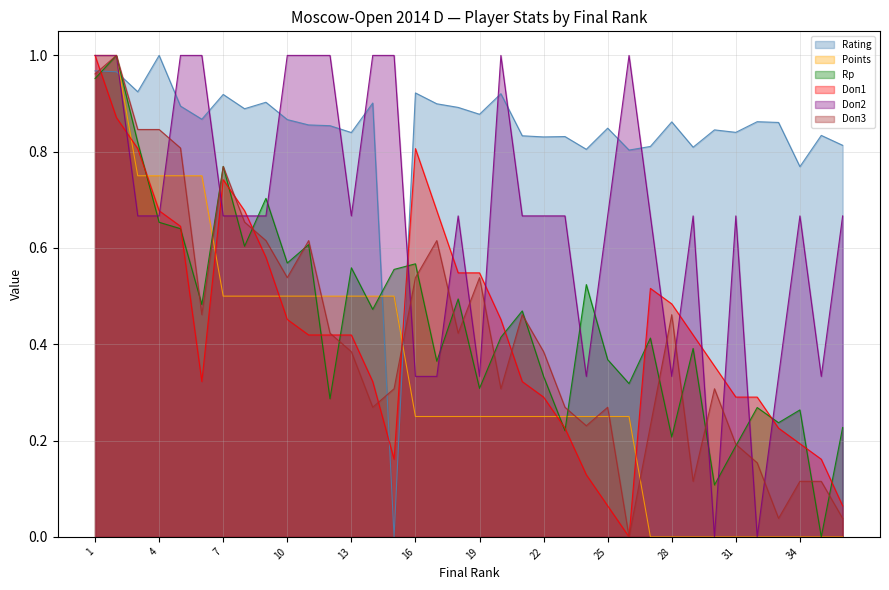

At which label is Points closest to 0?

27